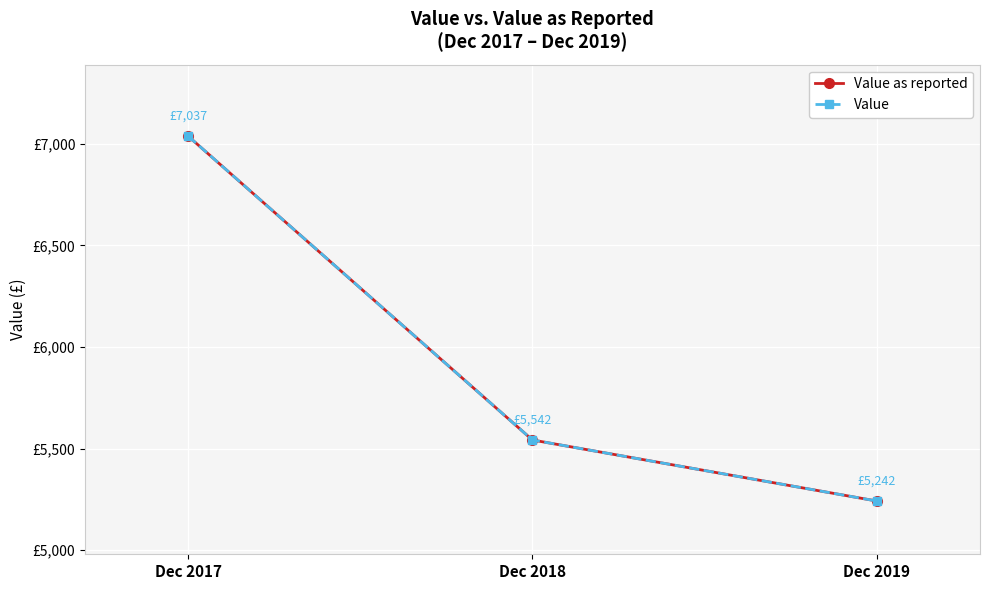

True or false: Value has a value of 7384.2 at Dec 2018.

False